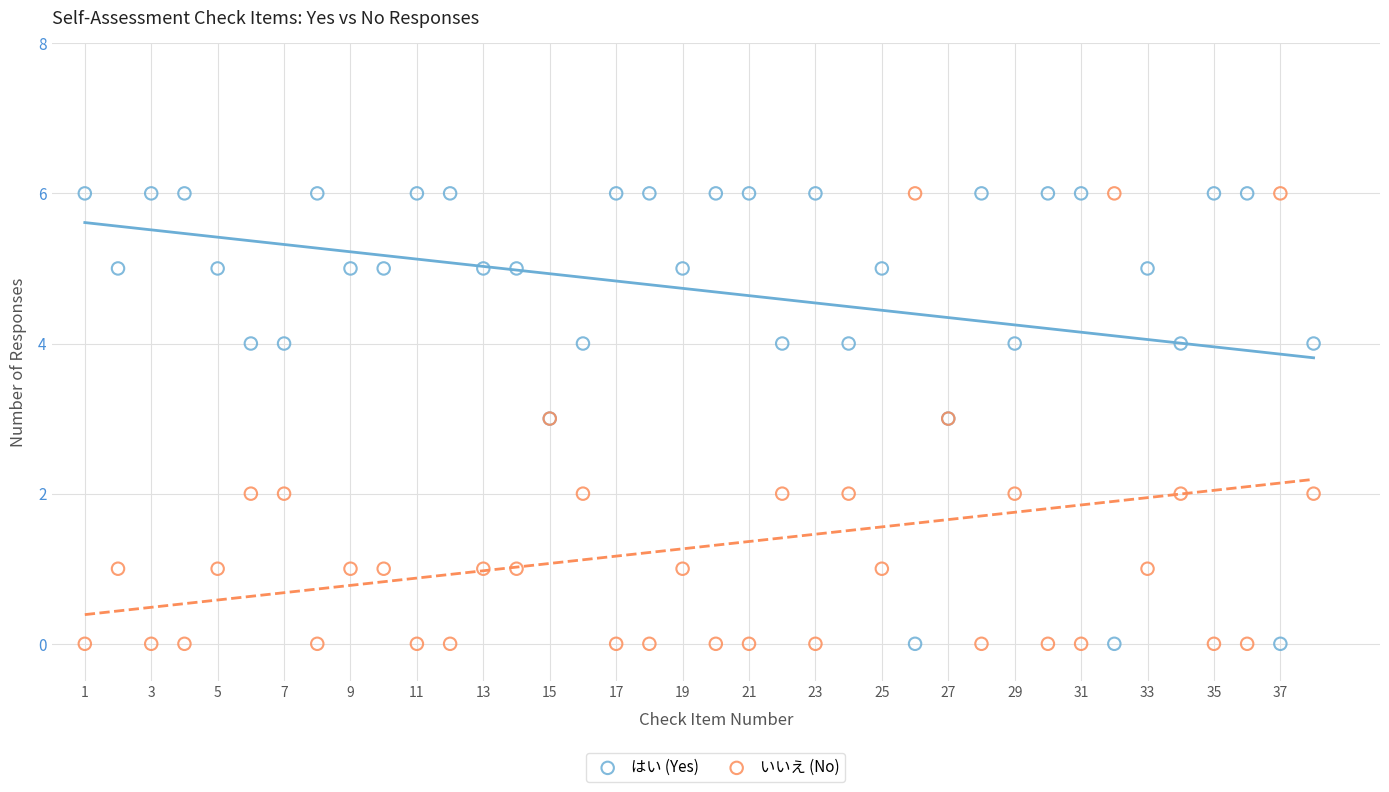

What is the X range (max minus min) for the scatter plot?

37